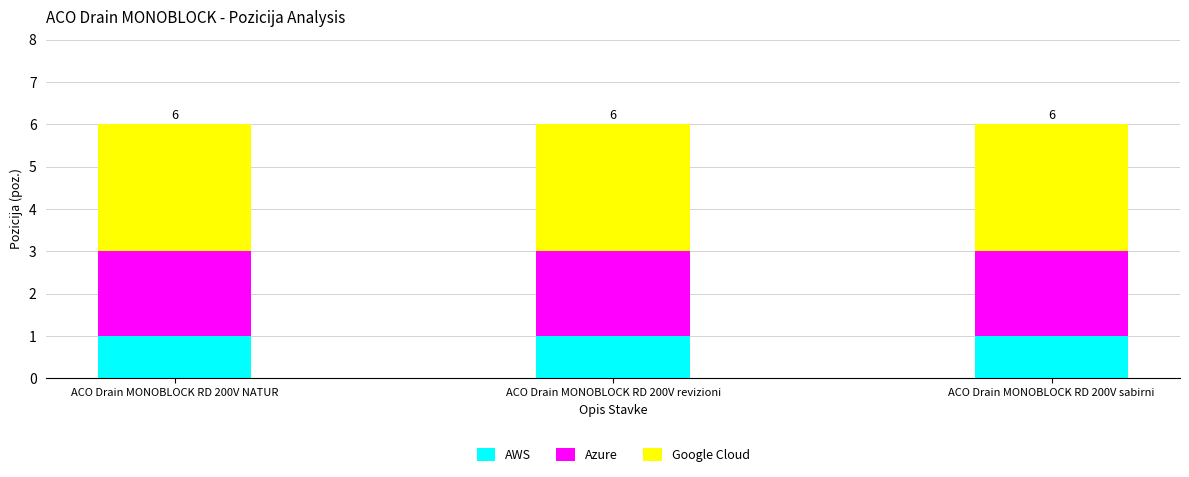

The AWS series shows 1 at ACO Drain MONOBLOCK RD 200V NATUR. True or false?

True